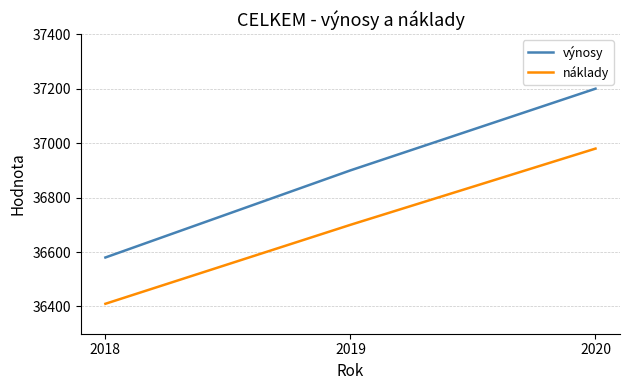

What is the sum of the výnosy values at 2019 and 2020?

74100